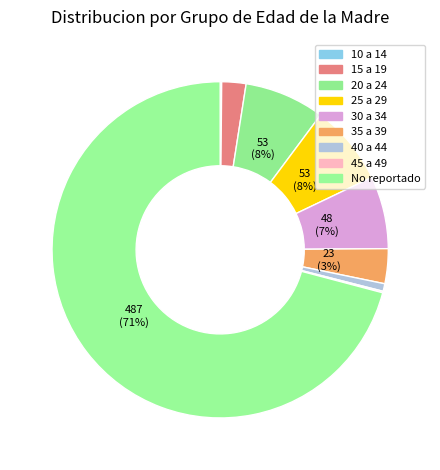

How many segments does this pie chart have?

9